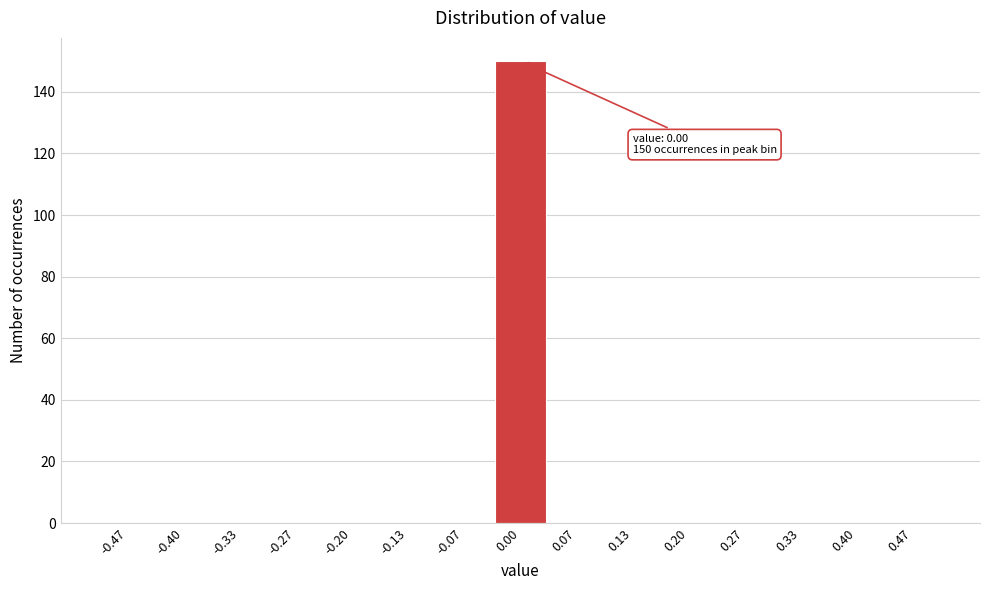

Over which range of the x-axis is the bar tallest?

-0.03 to 0.03